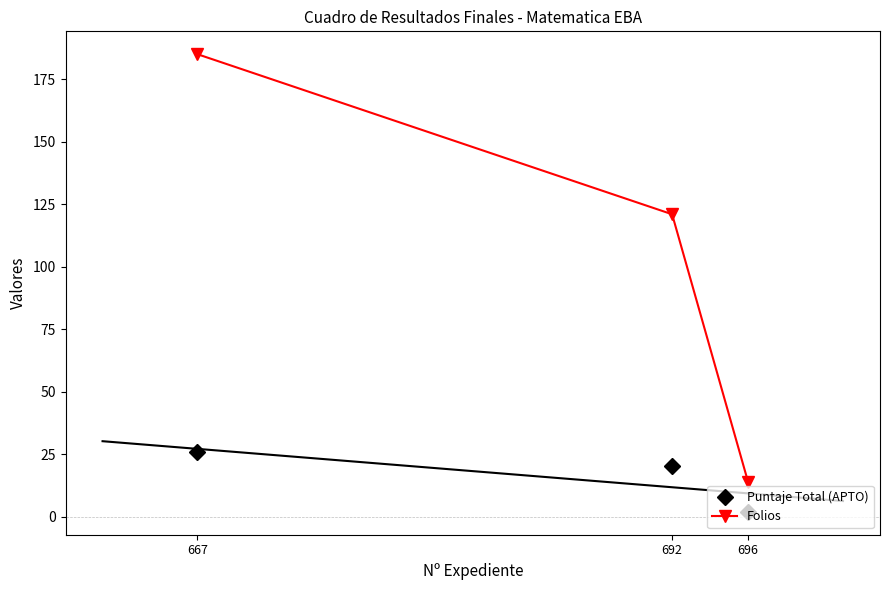

What value does the Folios series have at 696?

14.0